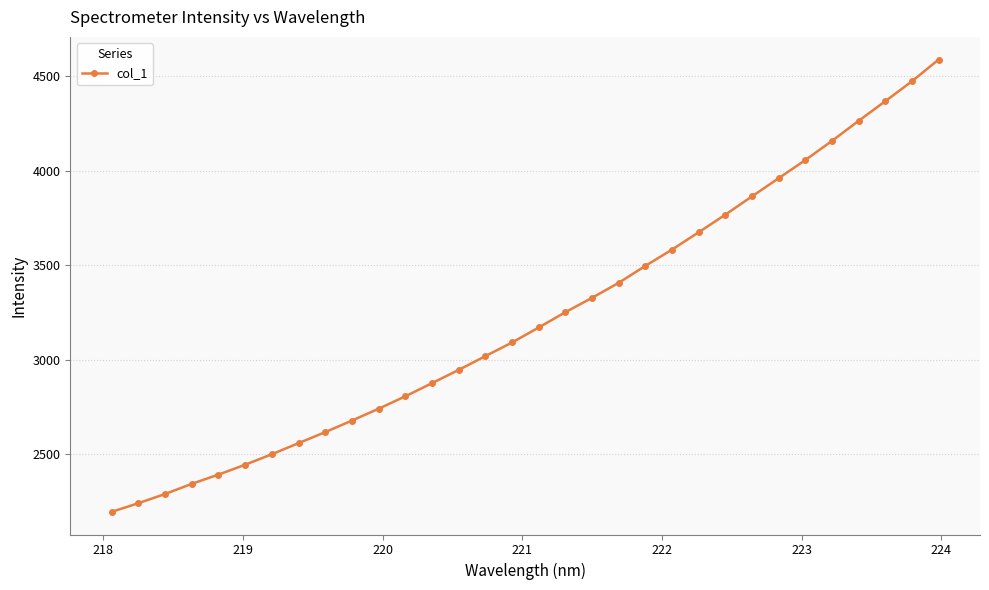

What is the sum of all values?

103163.4